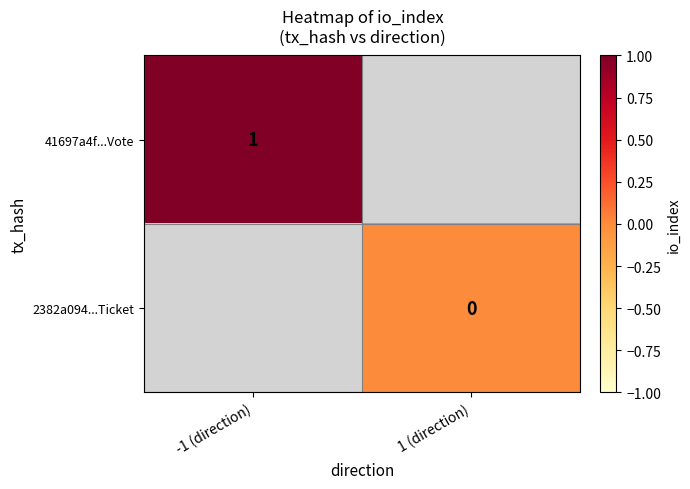

The 41697a4f...Vote series shows 1 at -1 (direction). True or false?

True